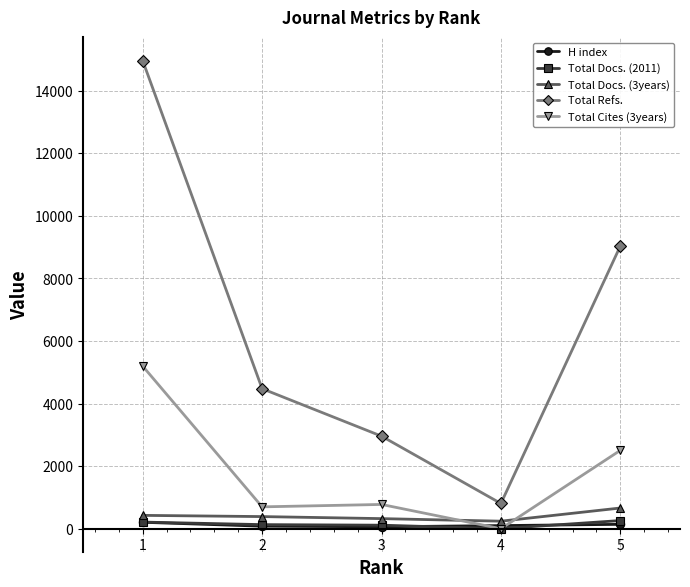

True or false: Total Refs. has a value of 807 at 4.

True